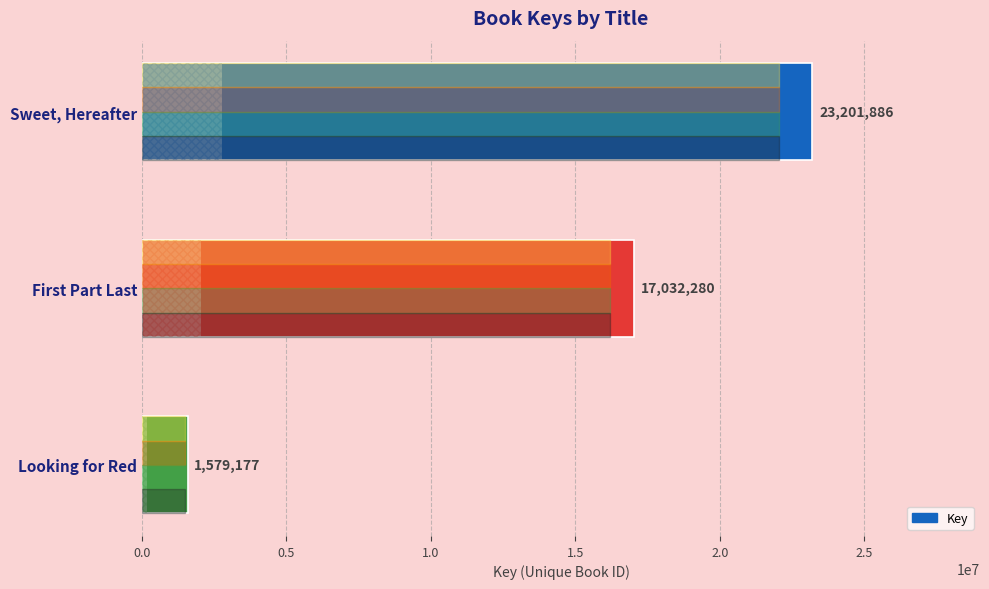

What is the label of the 1st bar from the bottom?

Looking for Red